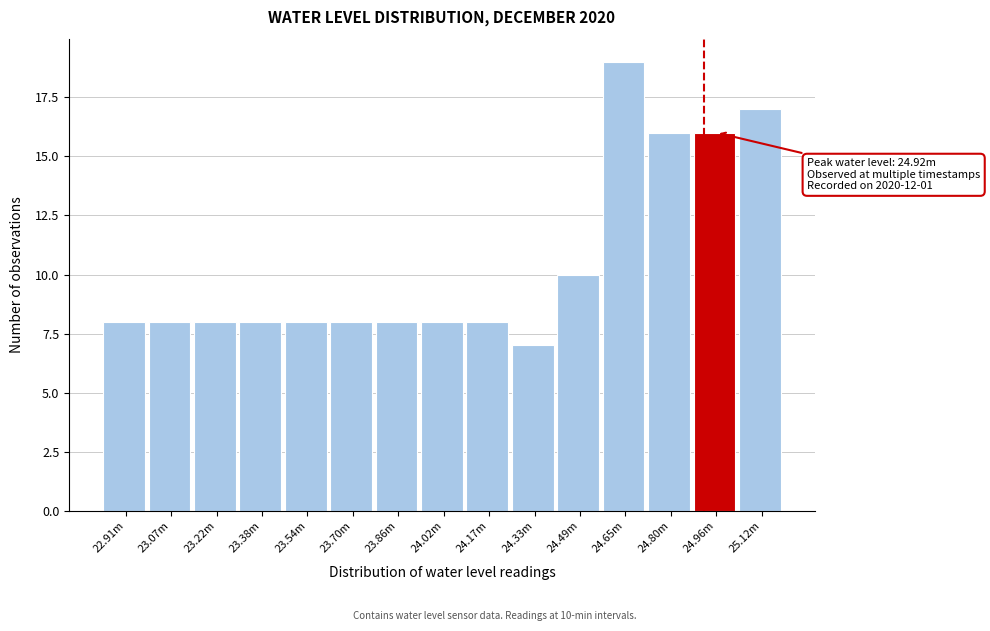

Reading left to right, list all the values displayed in this chart.

8	8	8	8	8	8	8	8	8	7	10	19	16	16	17